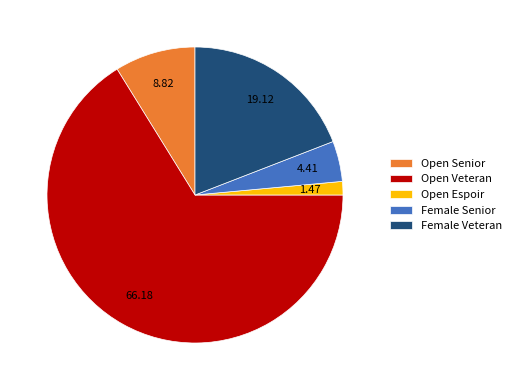

Does any single category account for the majority?

Yes